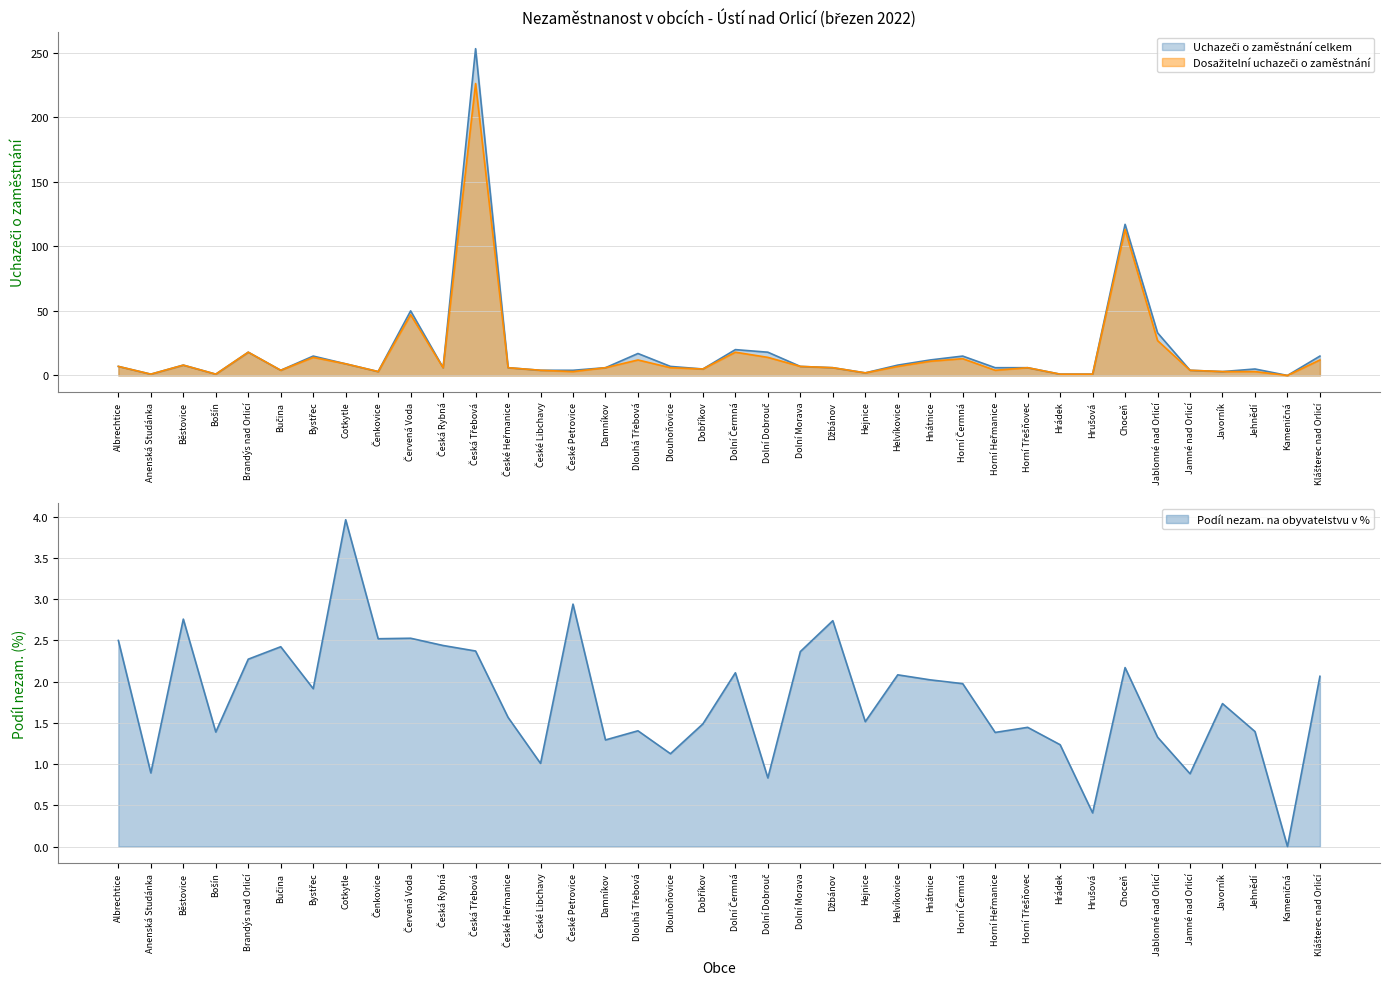

Where is the first local maximum for Dosažitelní uchazeči o zaměstnání?

Běstovice